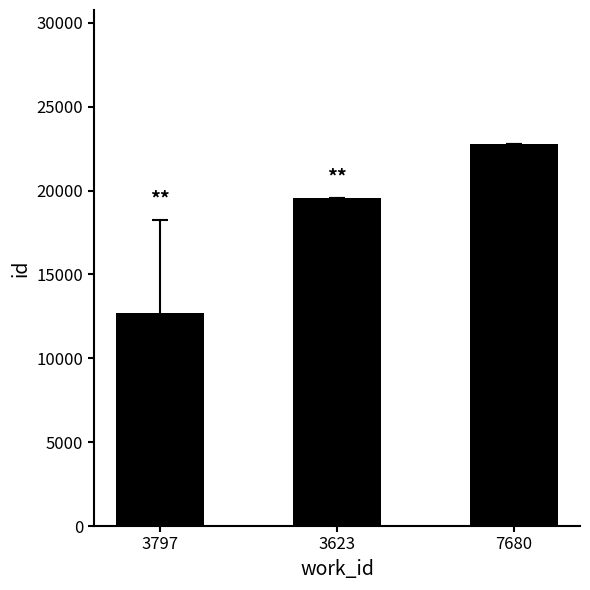

How many distinct data groups are displayed?

1